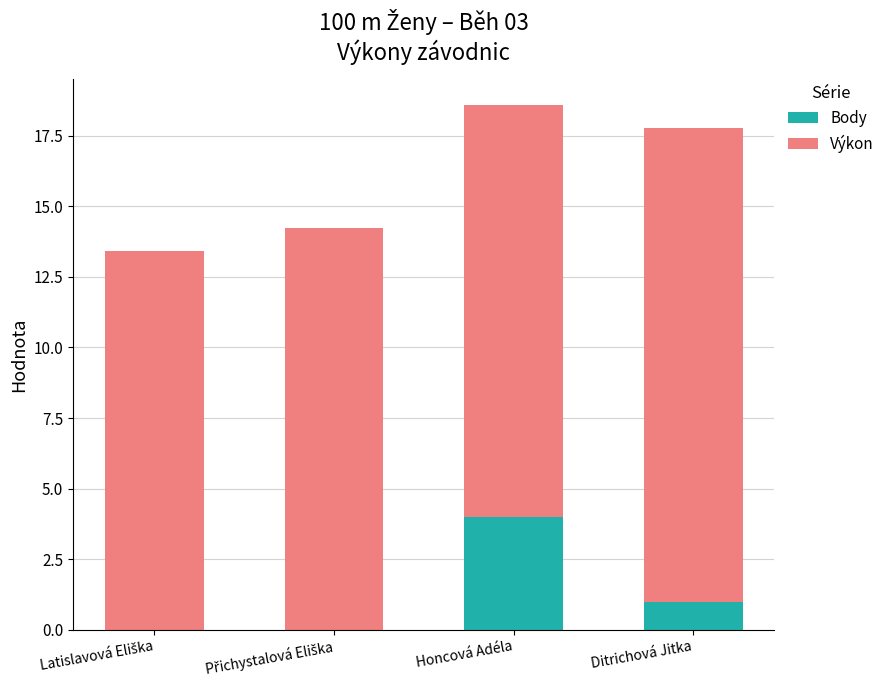

Which category has the highest value in the Body series?

Honcová Adéla